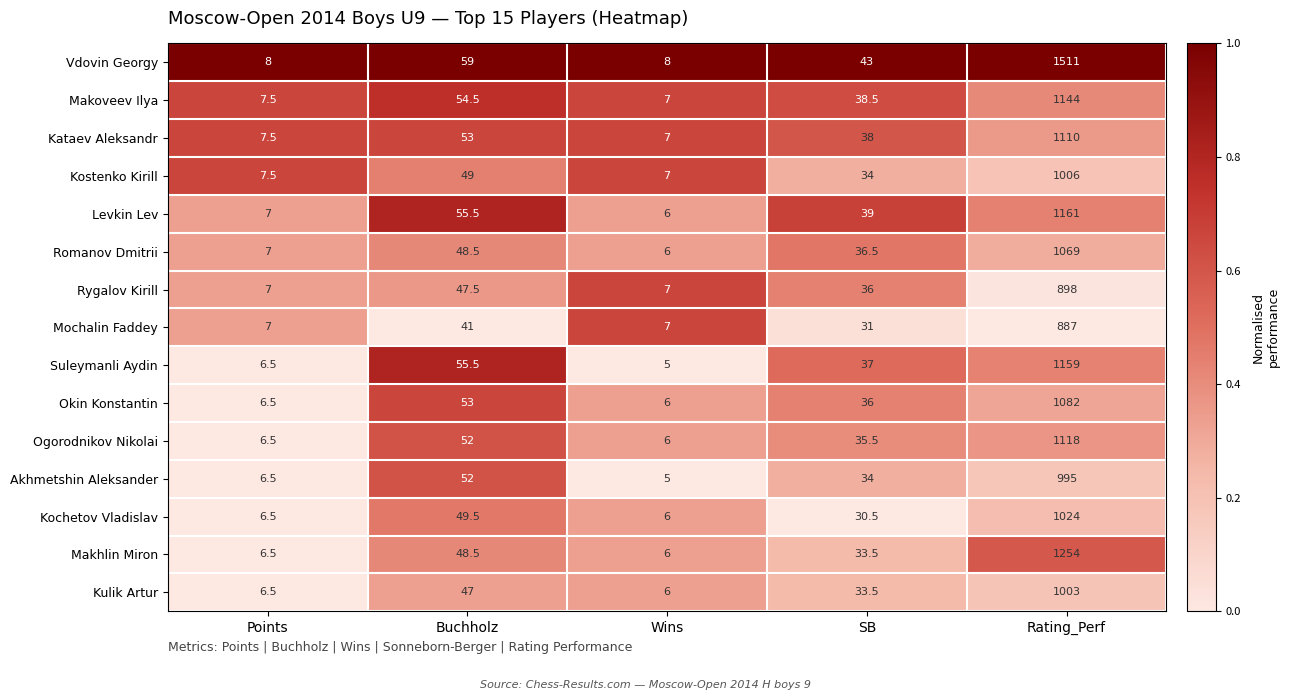

Which series has the largest total across all categories?

Vdovin Georgy